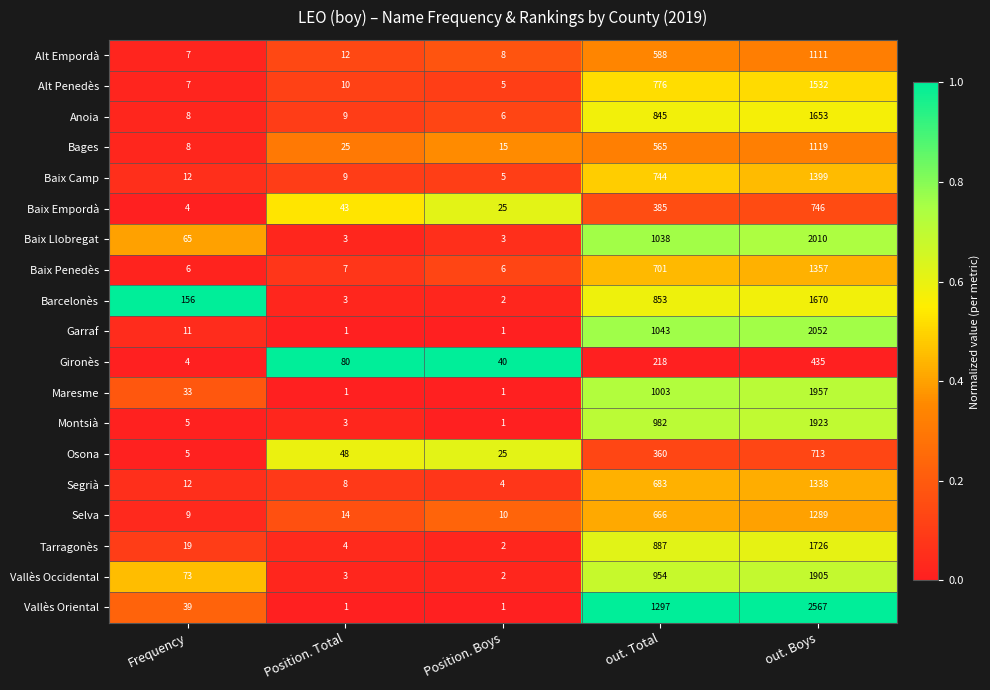

Is the value of Baix Penedès at out. Total greater than the value of Barcelonès at out. Total?

No